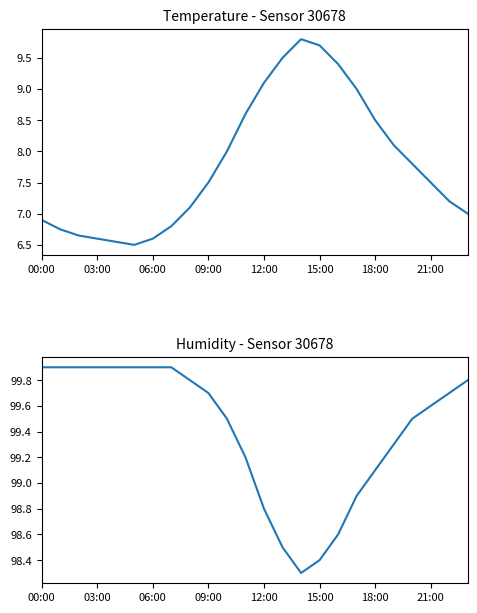

Rank the series by their maximum value, from lowest to highest.

temperature, humidity